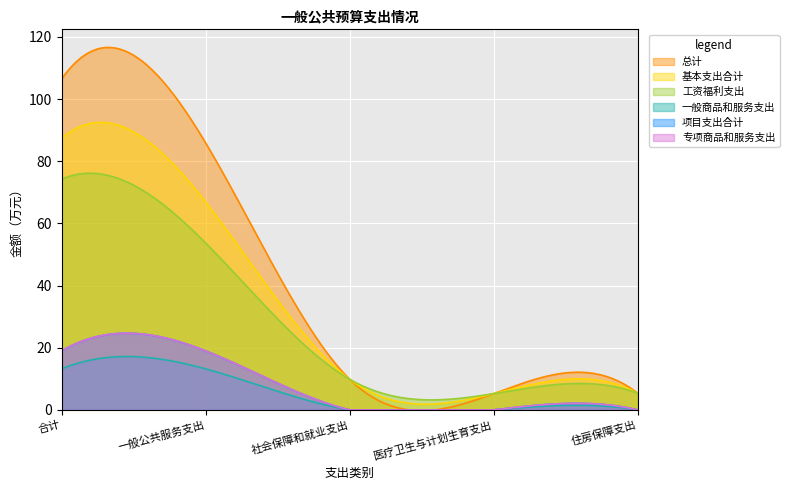

What value does the 一般商品和服务支出 series have at 合计?

13.2